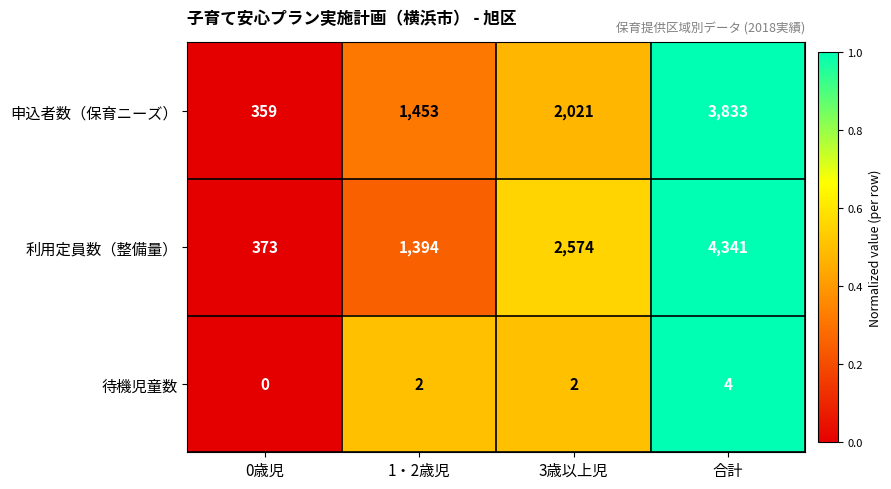

Which label corresponds to the largest value in the chart?

合計